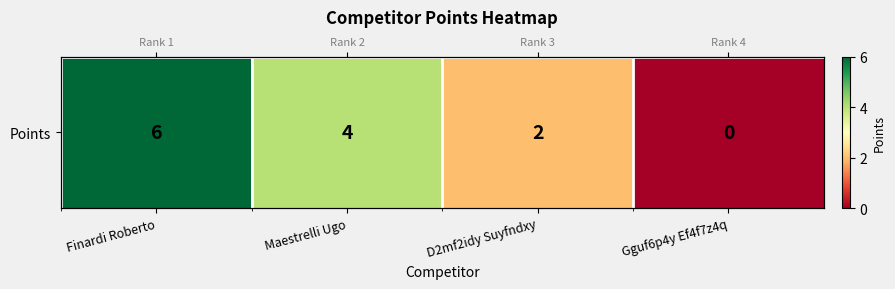

Reading left to right, extract all data points from this chart.

6	4	2	0